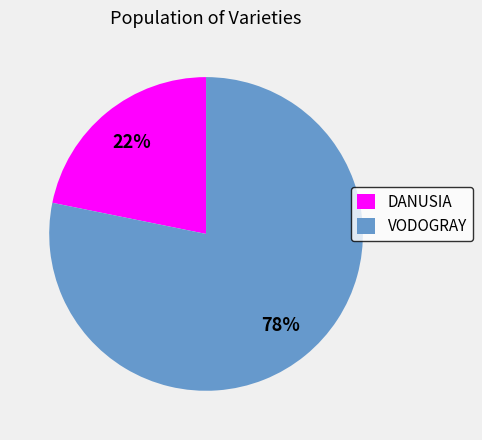

True or false: DANUSIA accounts for 22% of the total.

True